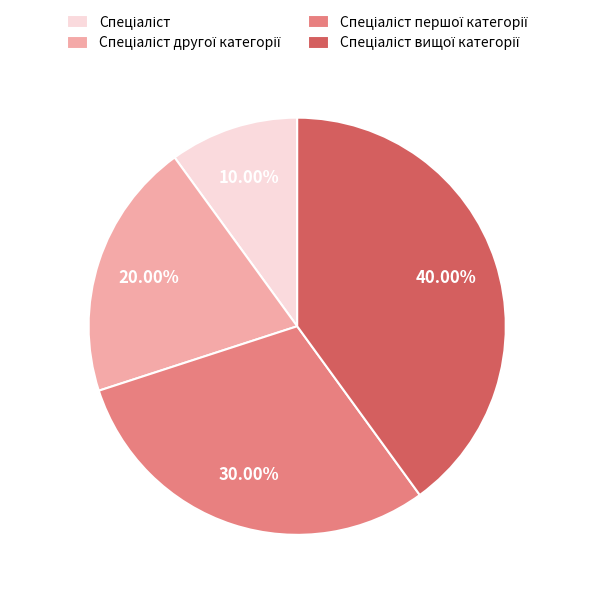

Does any single category account for the majority?

No